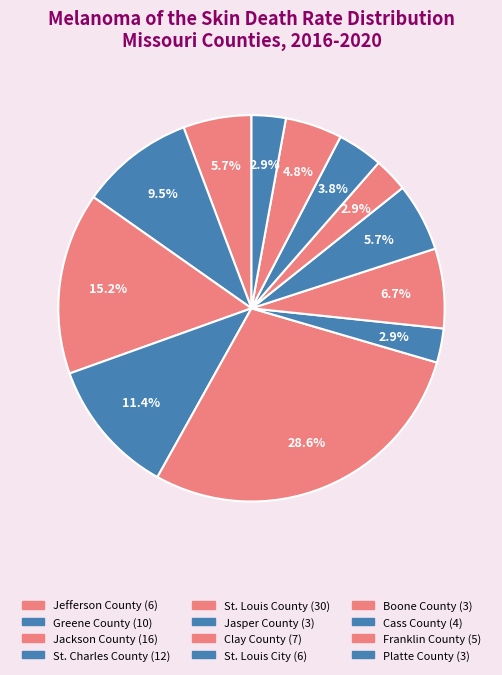

To the nearest percent, what is the combined percentage of Jasper County and Jefferson County?

9%